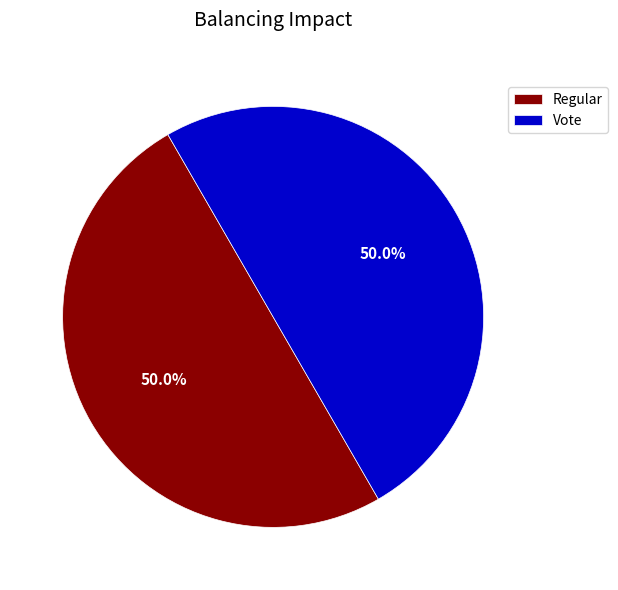

Approximately how many times larger is the value at Regular compared to Vote?

1.0